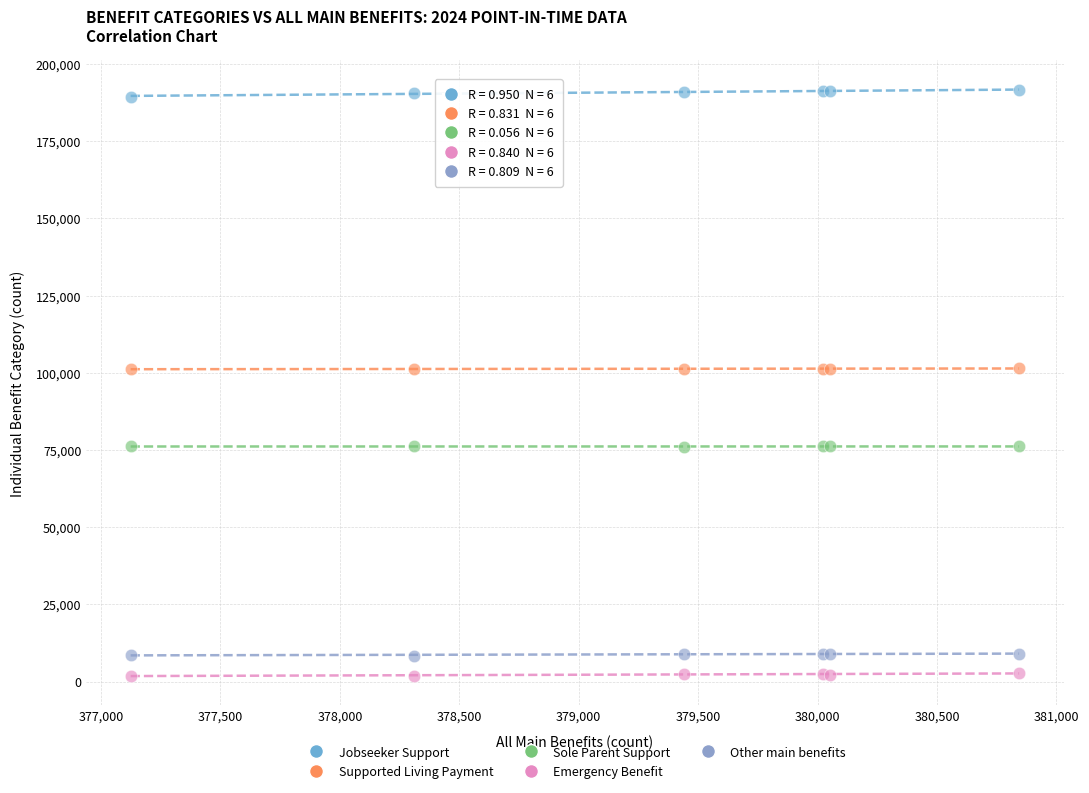

Which series contains the highest Y value?

Jobseeker Support